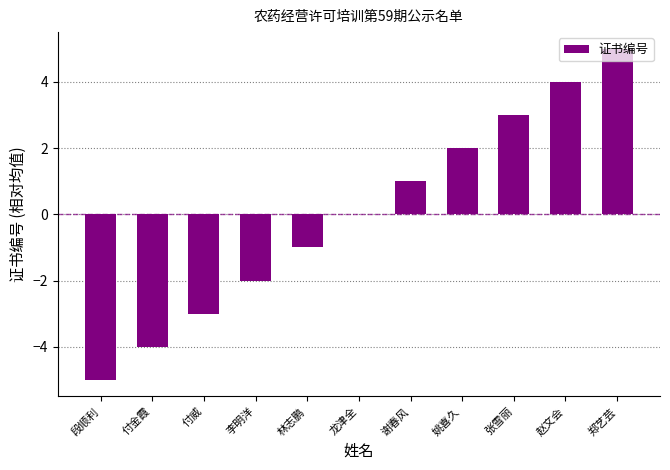

Which has a higher value, 林志鹏 or 龙津全?

龙津全